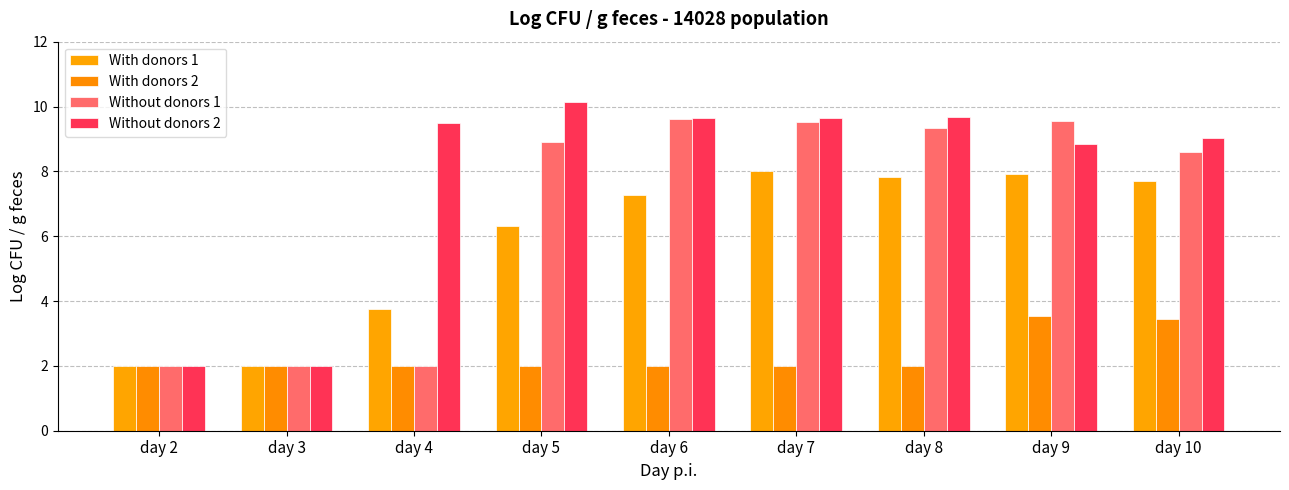

List the series in order of their peak value, highest first.

Without donors 2, Without donors 1, With donors 1, With donors 2